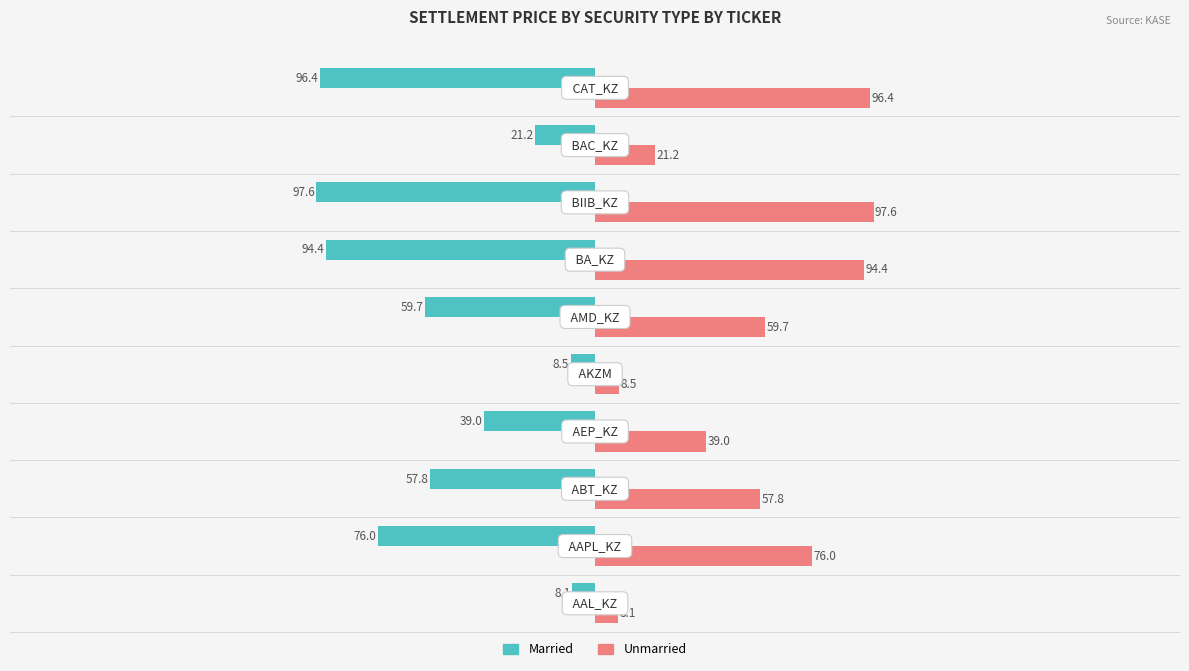

What is the greatest value displayed?

97.6